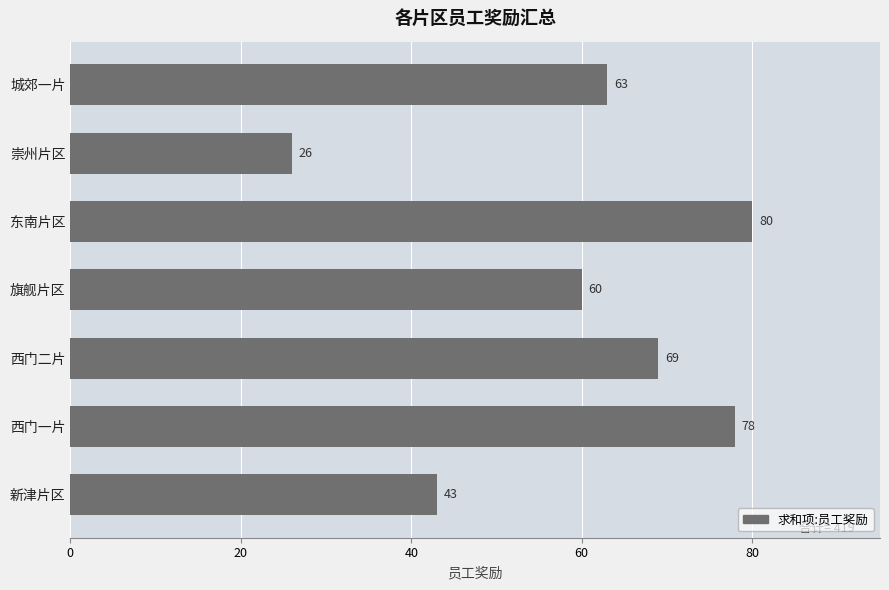

At which label is the value closest to 53?

旗舰片区